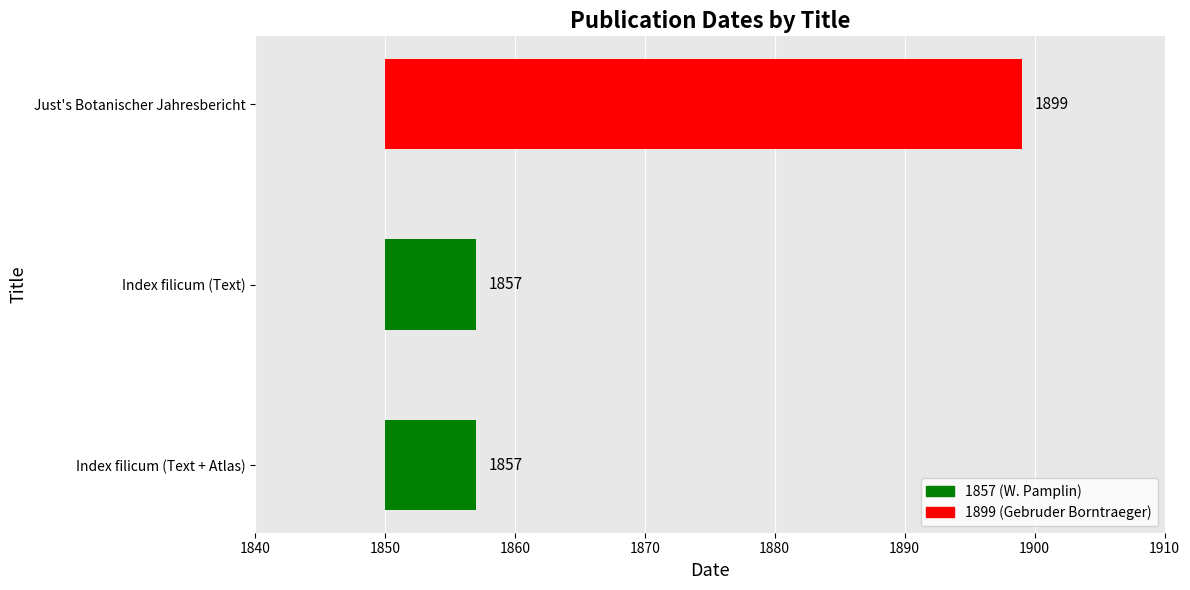

Count the values in the range 7 to 49.

3